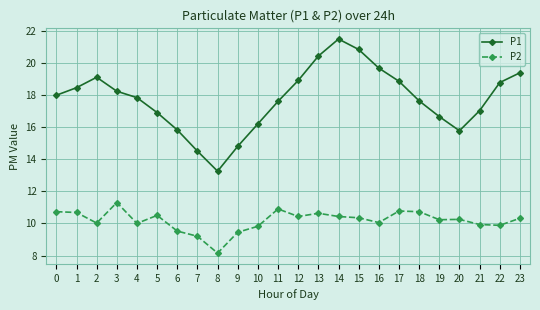

True or false: P1 and P2 intersect in this chart.

False